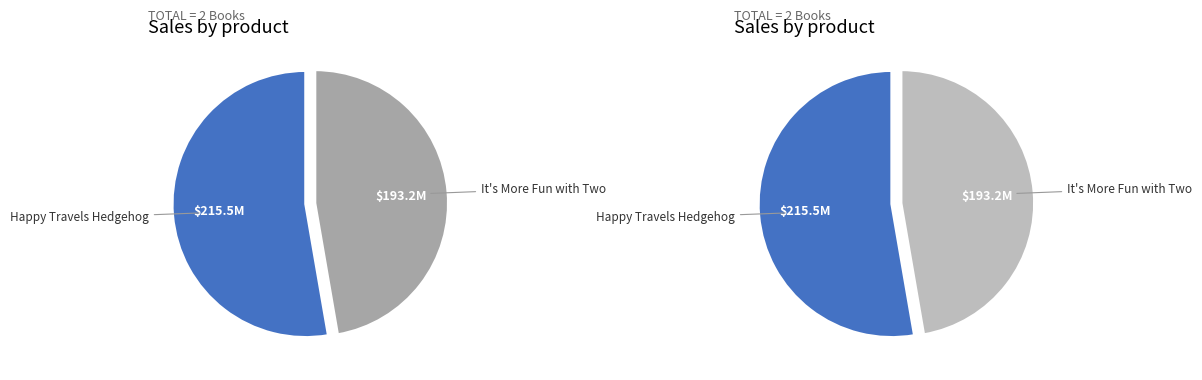

True or false: It's More Fun with Two accounts for 60% of the total.

False